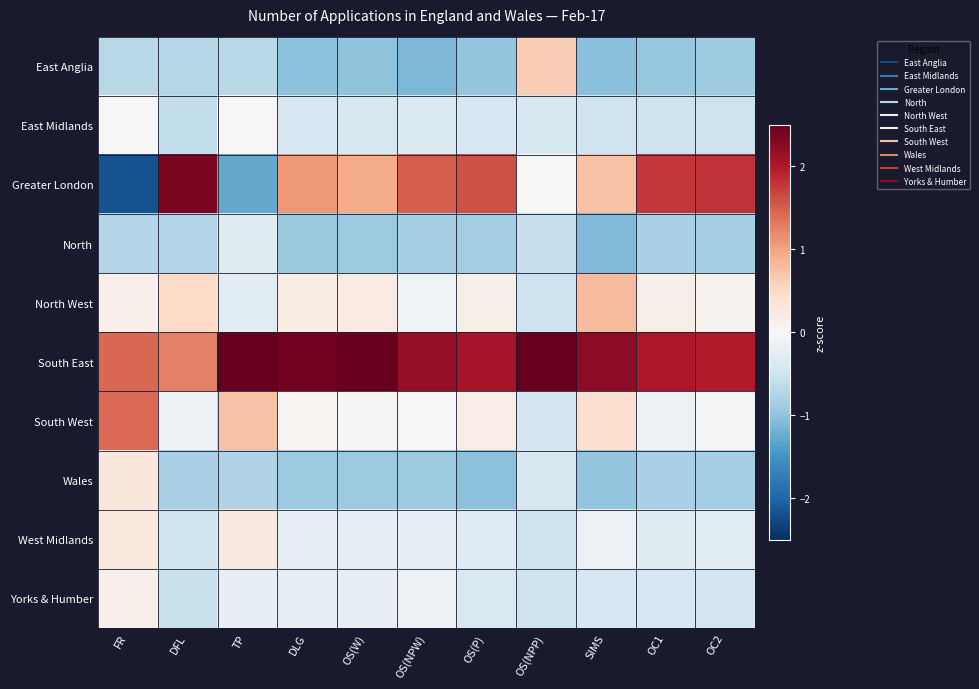

Which series has the largest range (max minus min)?

Greater London